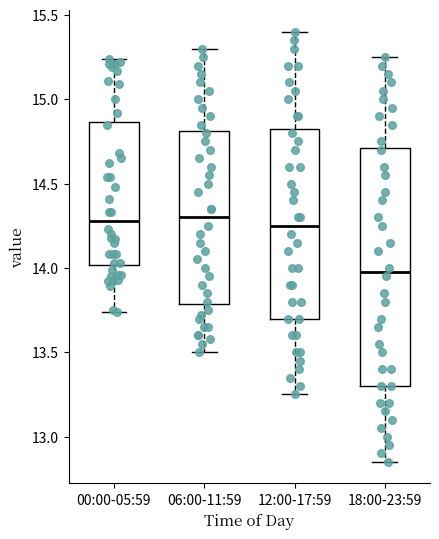

Where does the upper whisker of the box for 06:00-11:59 end on the y-axis? The values are not printed on the chart, so give them approximately, as read against the axis.

15.30